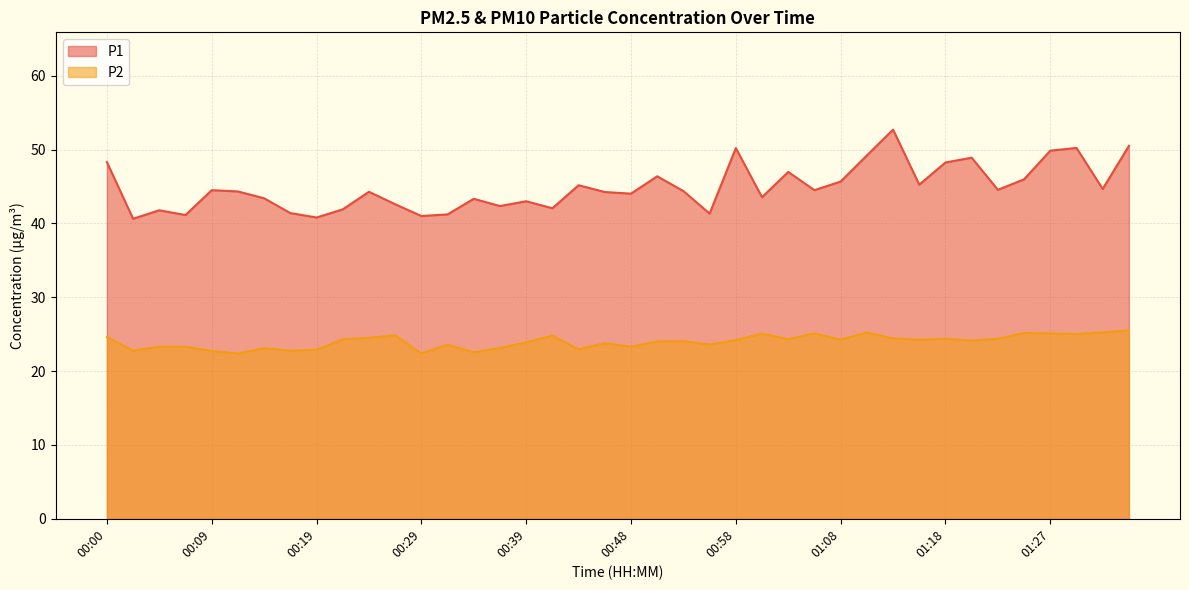

List the labels in order of P2 value, largest first.

01:35, 01:32, 01:10, 01:25, 01:06, 01:27, 01:01, 01:30, 00:27, 00:41, 00:00, 00:24, 01:13, 01:23, 01:18, 01:03, 00:22, 01:08, 01:15, 00:58, 01:20, 00:53, 00:51, 00:39, 00:46, 00:56, 00:31, 00:05, 00:07, 00:48, 00:36, 00:14, 00:44, 00:19, 00:02, 00:17, 00:09, 00:34, 00:12, 00:29